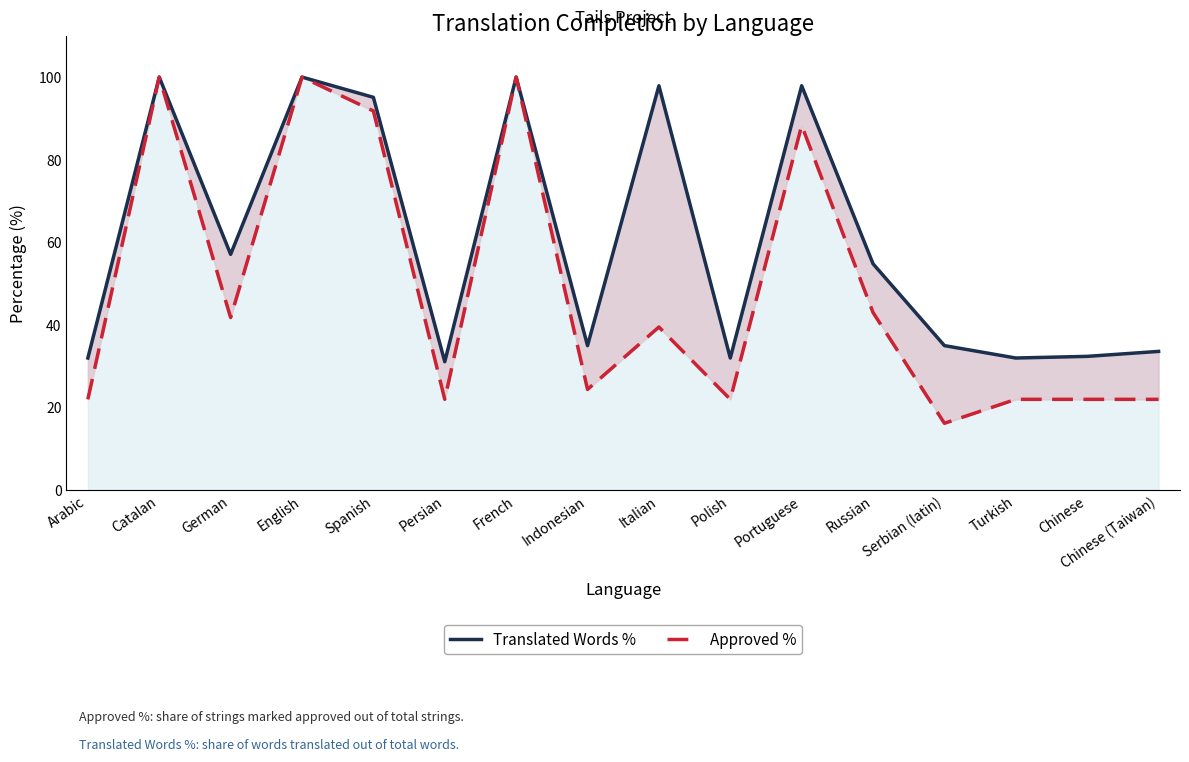

Which series changed the most between Indonesian and Portuguese?

Approved %